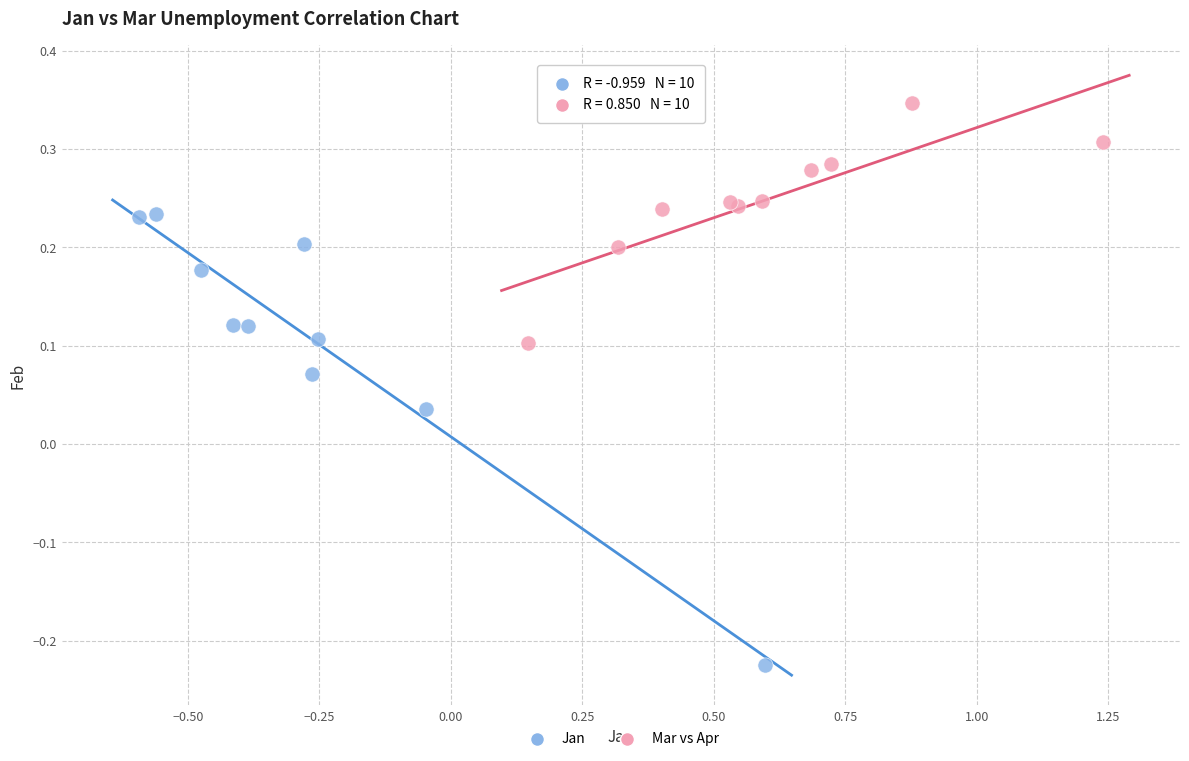

Which series reaches the maximum Y coordinate?

Mar vs Apr